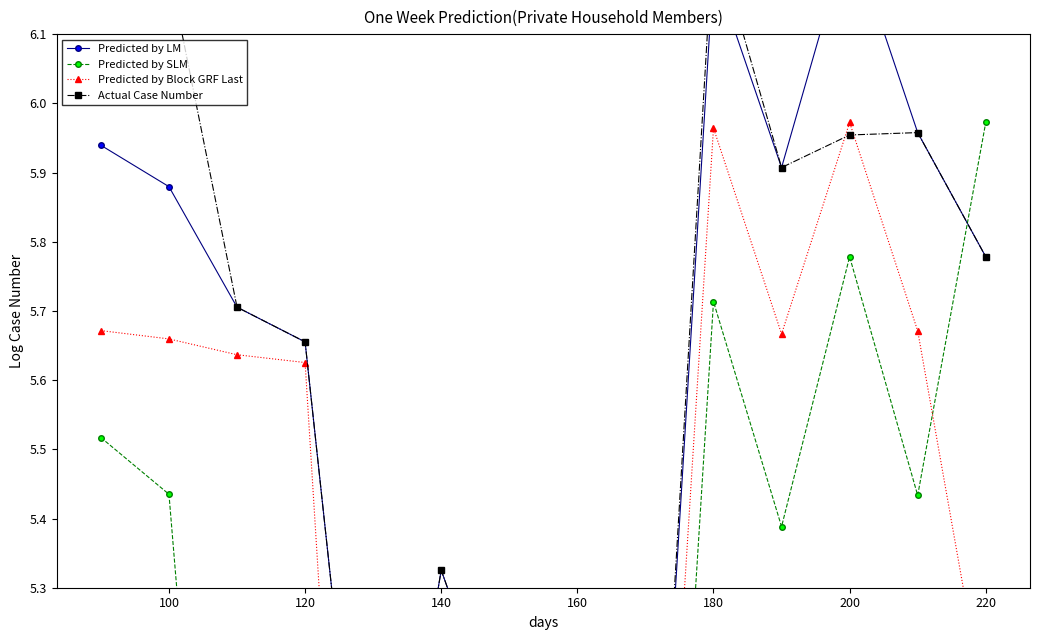

At how many categories does at least one series exceed 4?

14